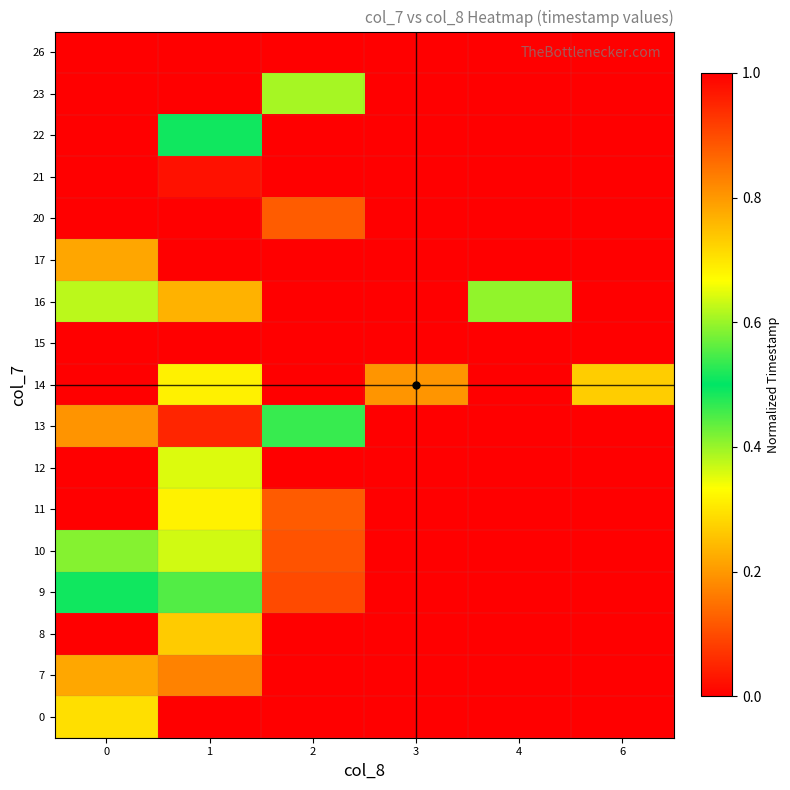

At 1, list the series in order from smallest to largest.

0, 17, 20, 23, 26, 21, 13, 7, 11, 22, 9, 10, 12, 14, 8, 16, 15